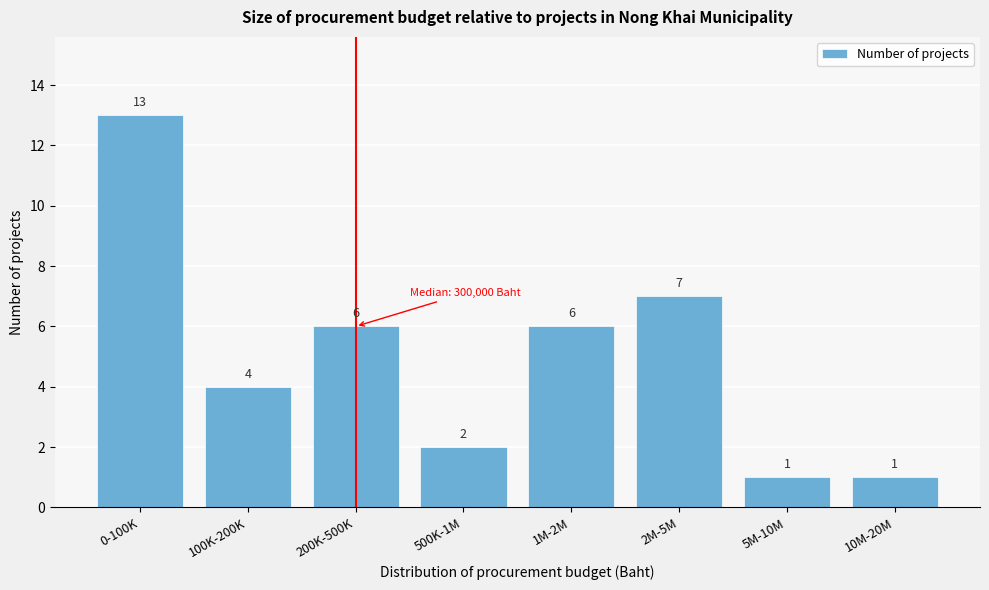

Reading left to right, what are all the values shown in this chart?

13	4	6	2	6	7	1	1